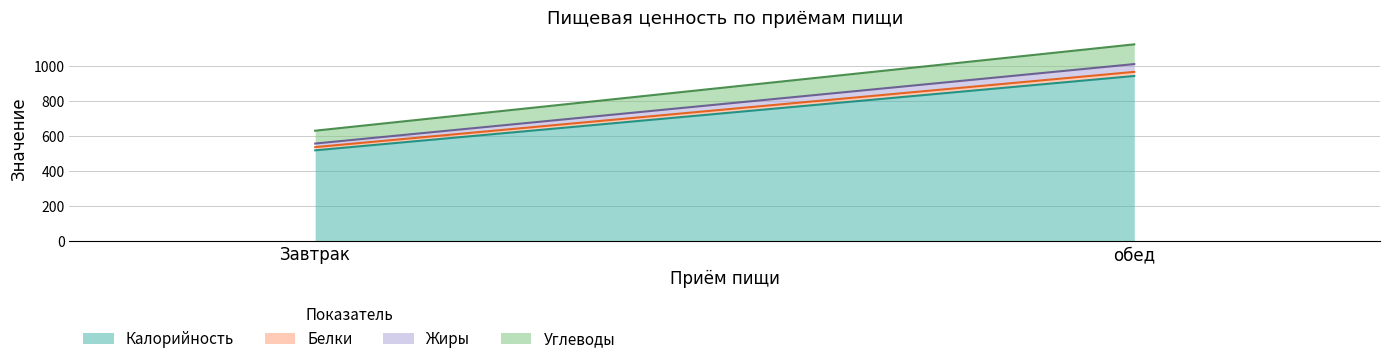

How many lines are shown in the chart?

4